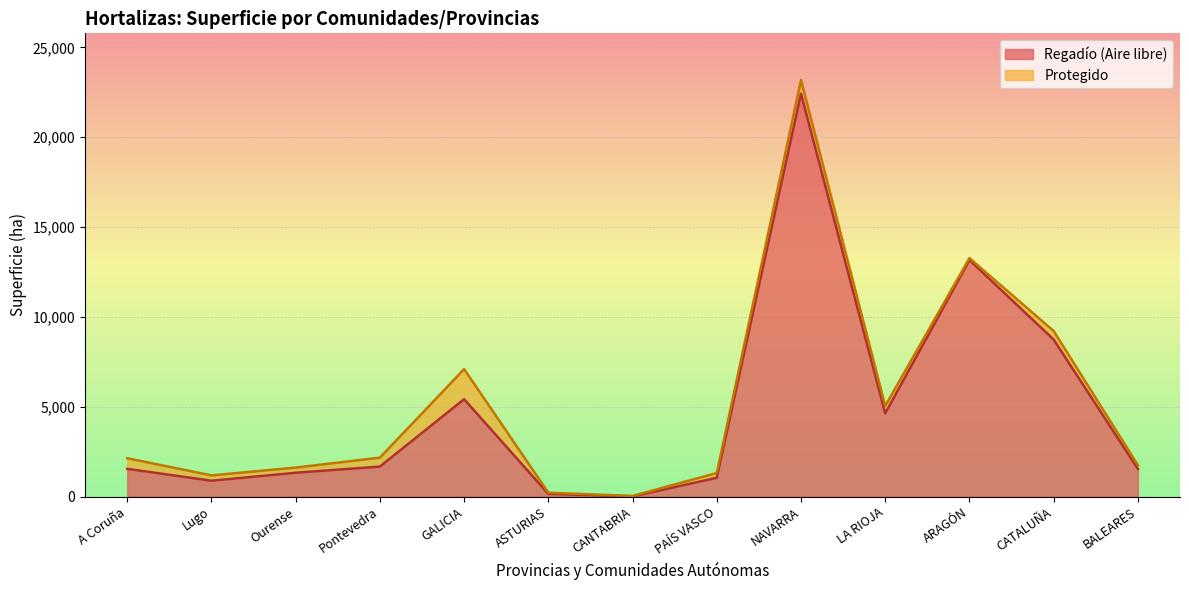

Rank the categories by value from highest to lowest.

NAVARRA, ARAGÓN, CATALUÑA, GALICIA, LA RIOJA, Pontevedra, A Coruña, BALEARES, Ourense, PAÍS VASCO, Lugo, ASTURIAS, CANTABRIA